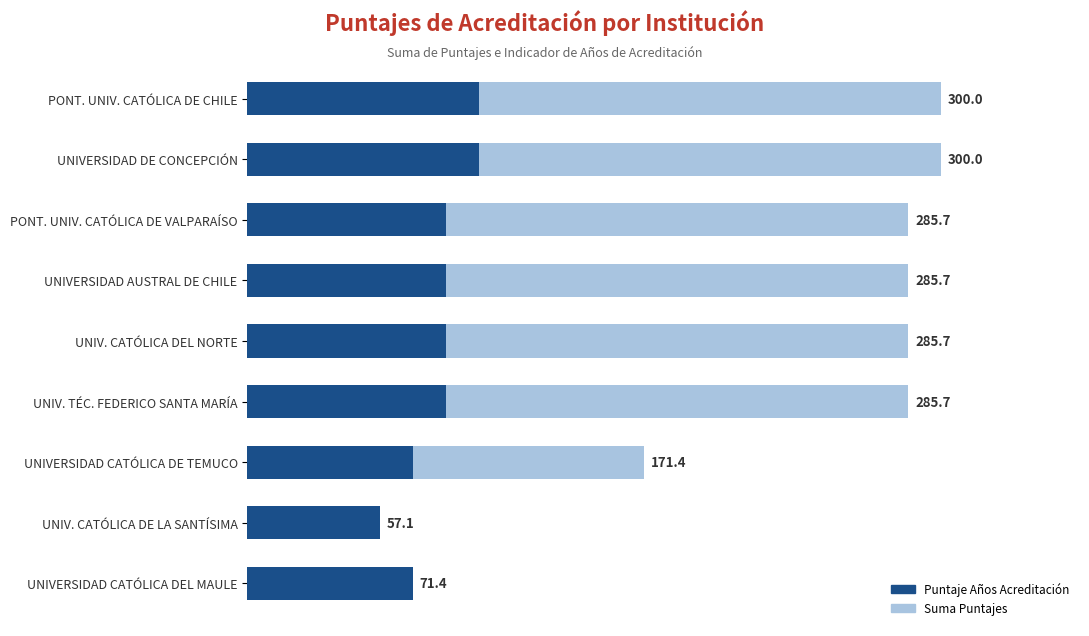

Read the Puntaje Años Acreditación value at UNIV. TÉC. FEDERICO SANTA MARÍA.

85.7